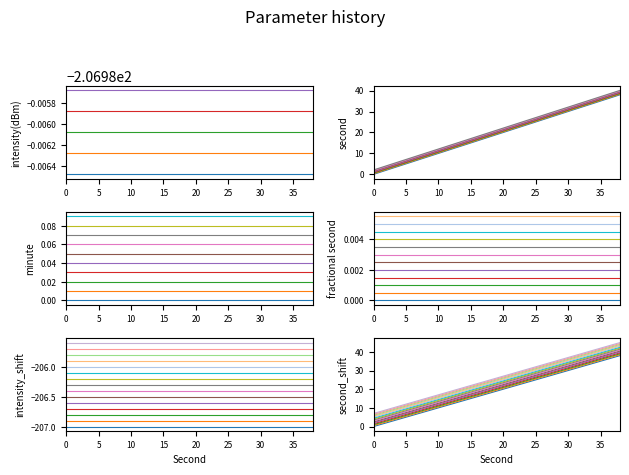

Is this an area chart (filled region under the line)?

No